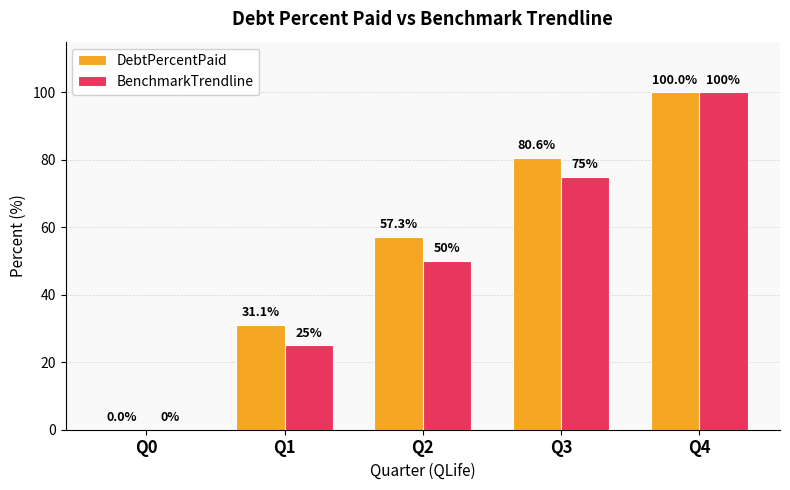

What is the greatest value displayed?

100.0